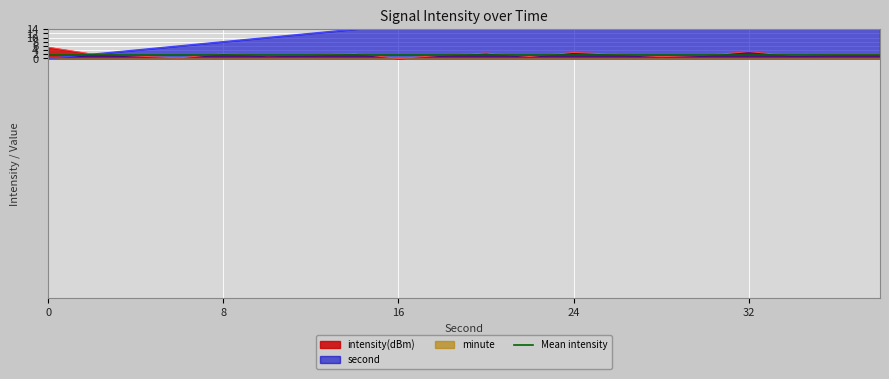

Which has a higher value, 8 or 26?

8